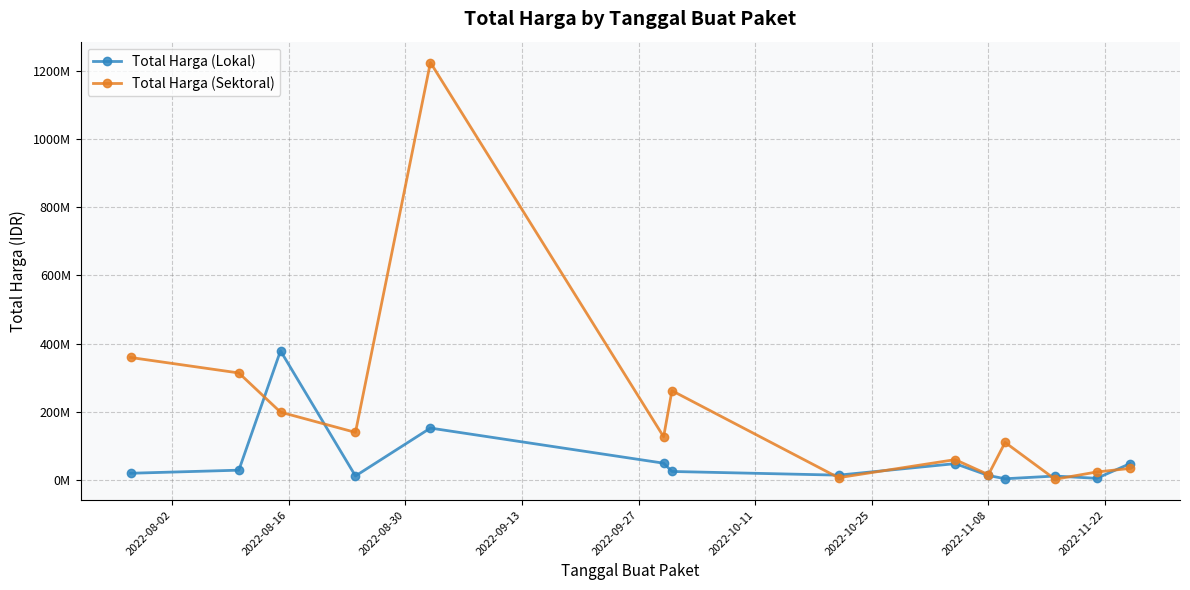

Reading left to right, extract all data points from this chart.

Total Harga (Lokal): 19950000	29000000	379075000	12000000	152477000	49478000	25200000	14400000	48140000	13442000	3825000	11800000	5093000	48140000
Total Harga (Sektoral): 359500000	314121780	199200000	139800000	1224682000	127000000	262118150	6936000	59935000	15787200	110389990	2395750	23680800	34132505